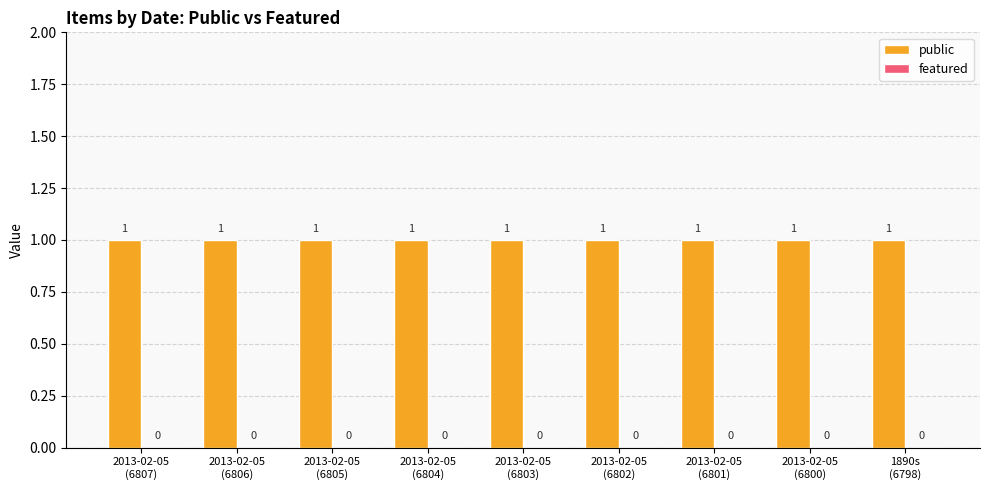

What is the label of the 5th bar from the left?

2013-02-05
(6803)